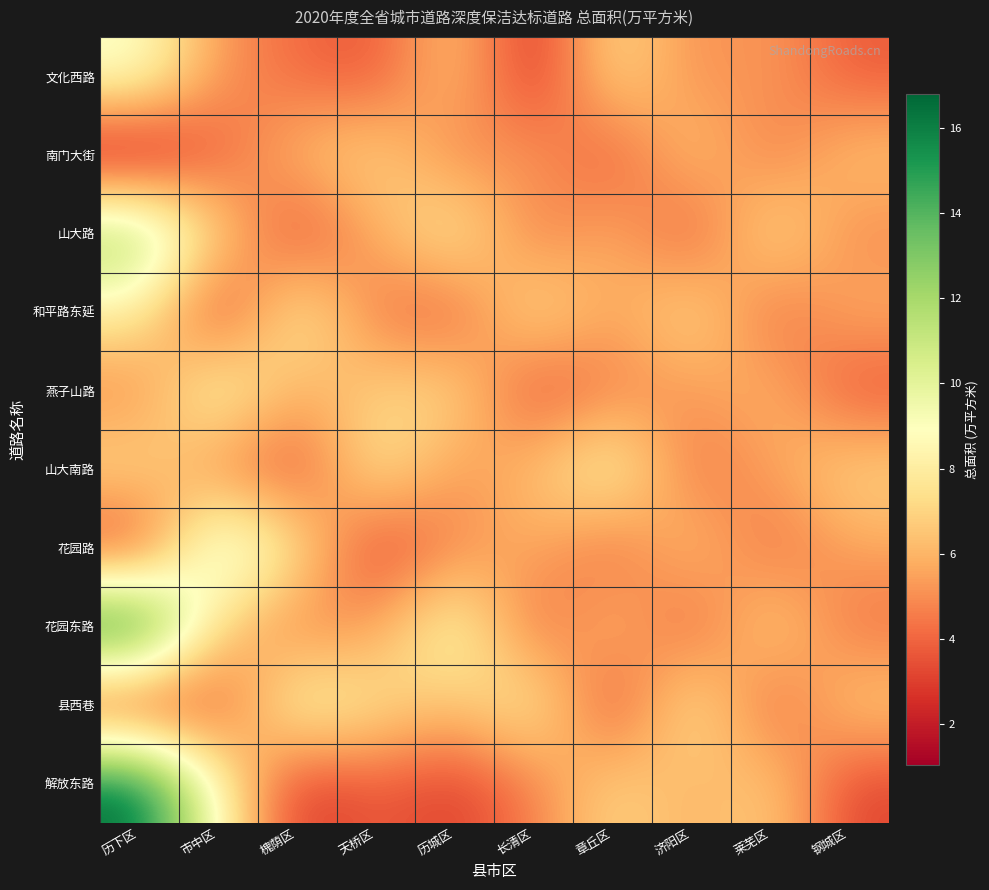

Count the number of data series in this chart.

10